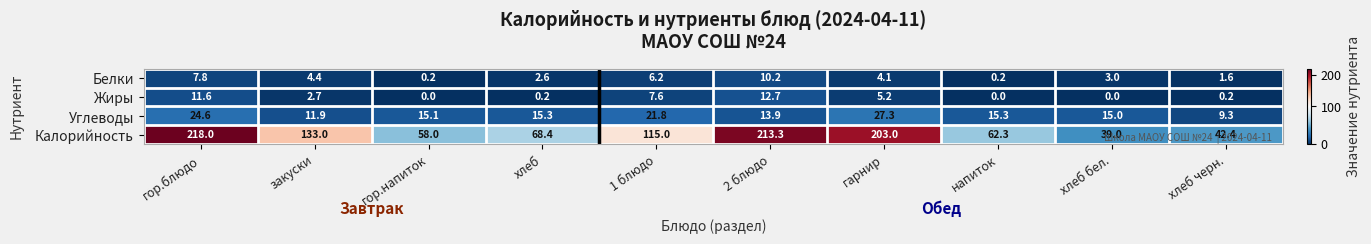

Rank the series by their maximum value, from lowest to highest.

Белки, Жиры, Углеводы, Калорийность